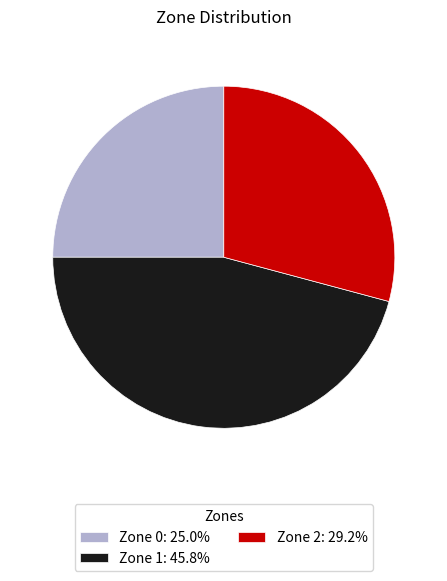

True or false: Zone 1 accounts for 60% of the total.

False